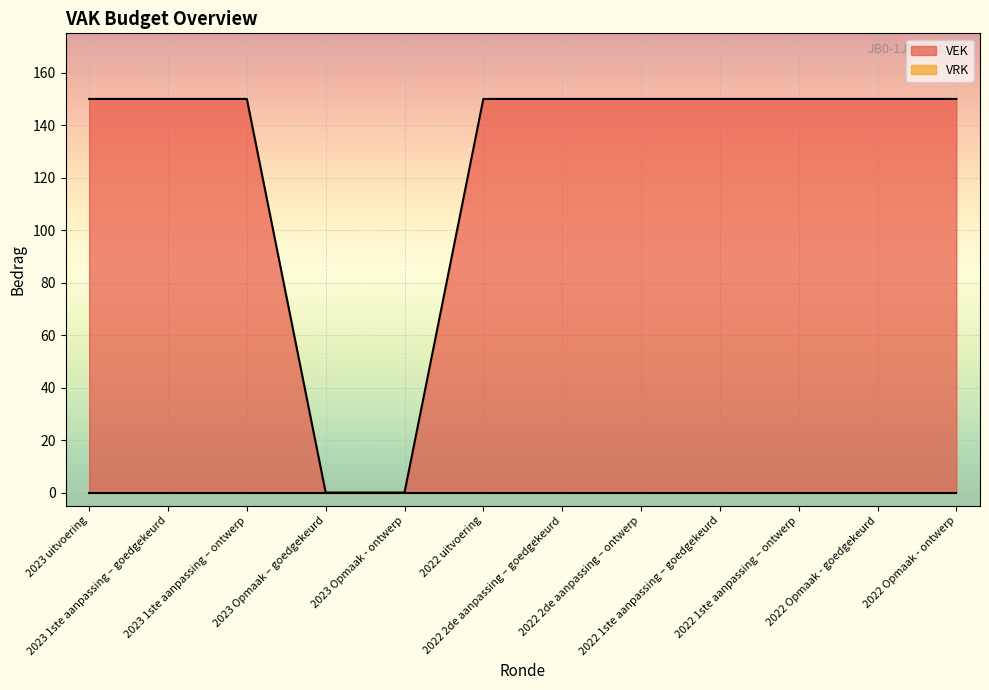

How many lines are shown in the chart?

2